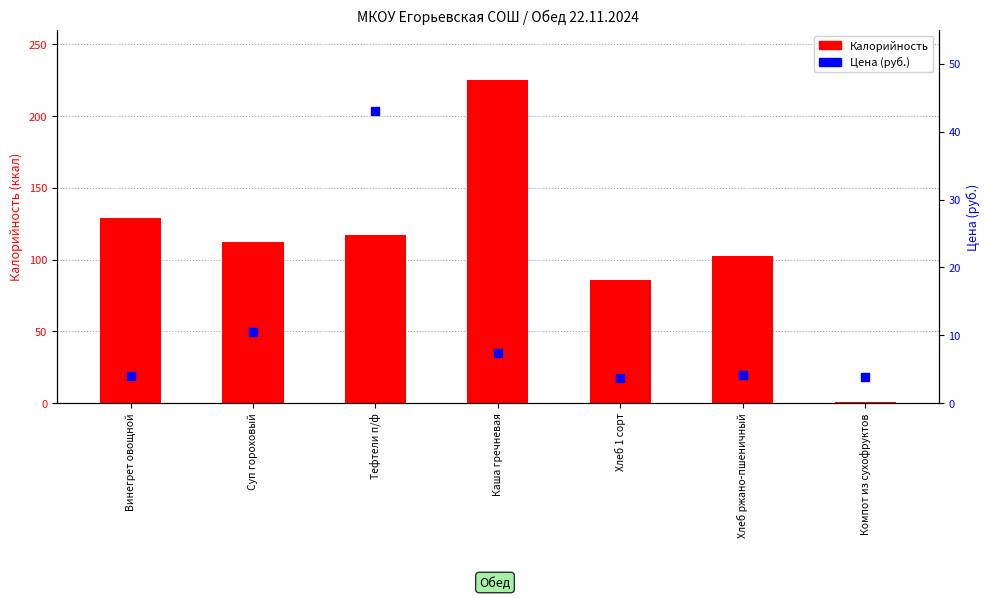

Which series has the largest total across all categories?

Калорийность